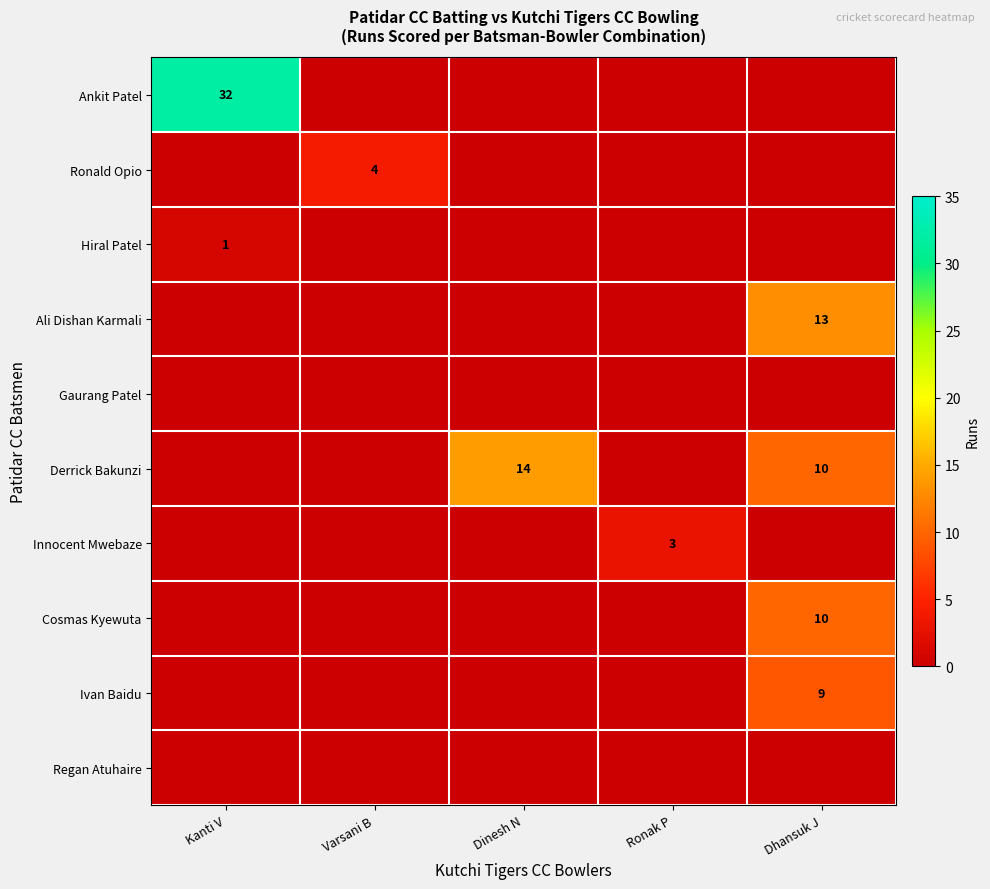

True or false: Derrick Bakunzi has a value of 3 at Dinesh N.

False